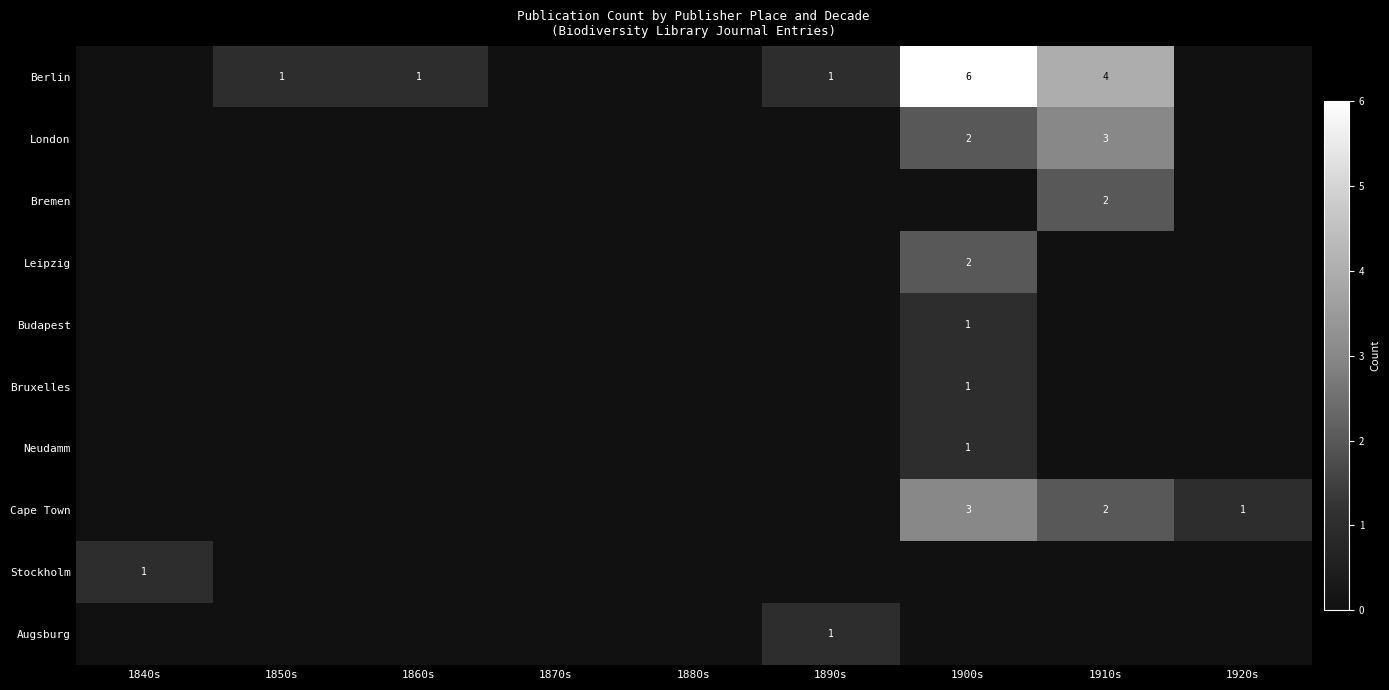

True or false: Berlin has a value of 6 at 1900s.

True